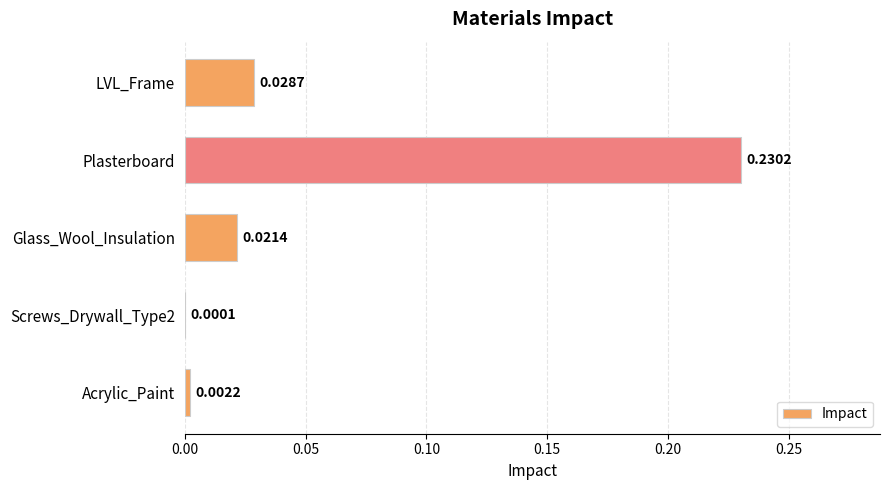

What is the sum of all values?

0.3